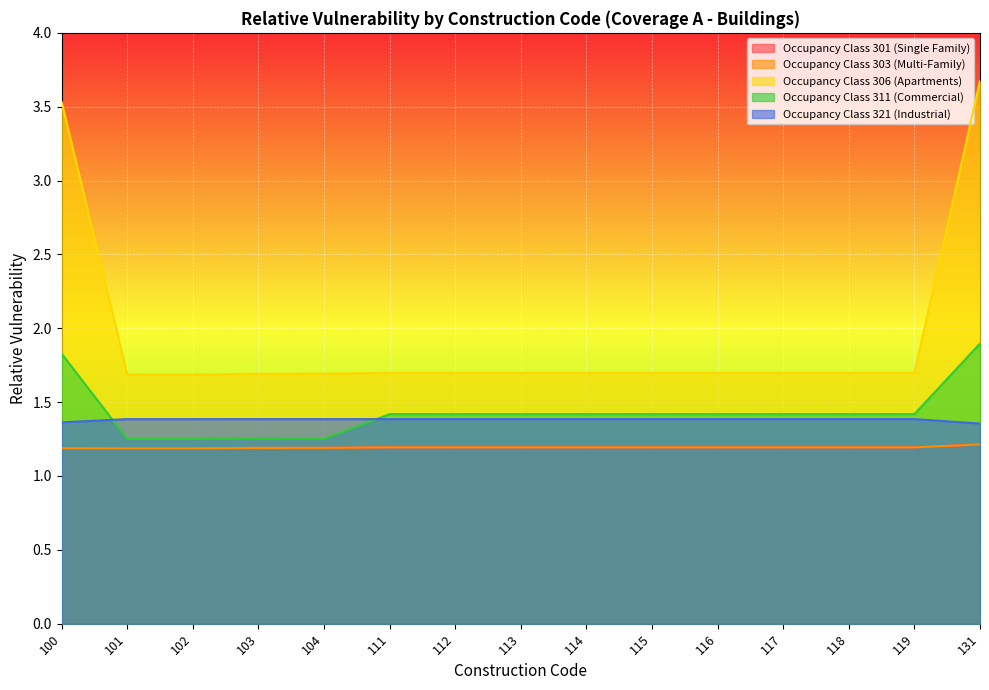

Is it true that Occupancy Class 301 (Single Family) equals 1.2 at 103?

True